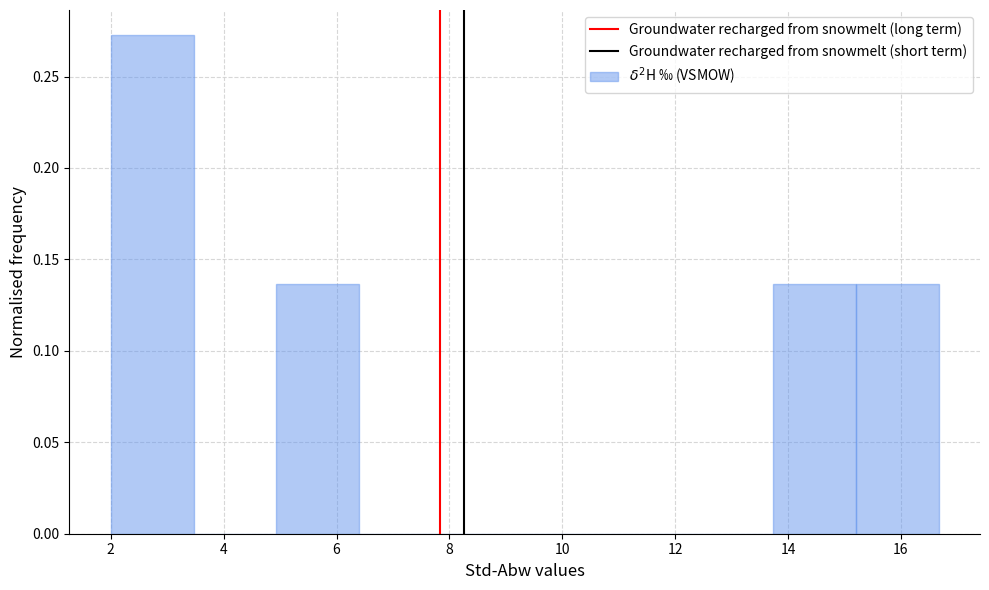

Reading left to right, transcribe this chart: for each bar, give the range it covers on the x-axis and its height. Neither the bar edges nor the heights are printed on the chart, so give them approximately, as read against the axes.

2.0 to 3.4: 0.275
3.4 to 5.0: 0
5.0 to 6.4: 0.135
6.4 to 7.8: 0
7.8 to 9.4: 0
9.4 to 10.8: 0
10.8 to 12.2: 0
12.2 to 13.8: 0
13.8 to 15.2: 0.135
15.2 to 16.6: 0.135